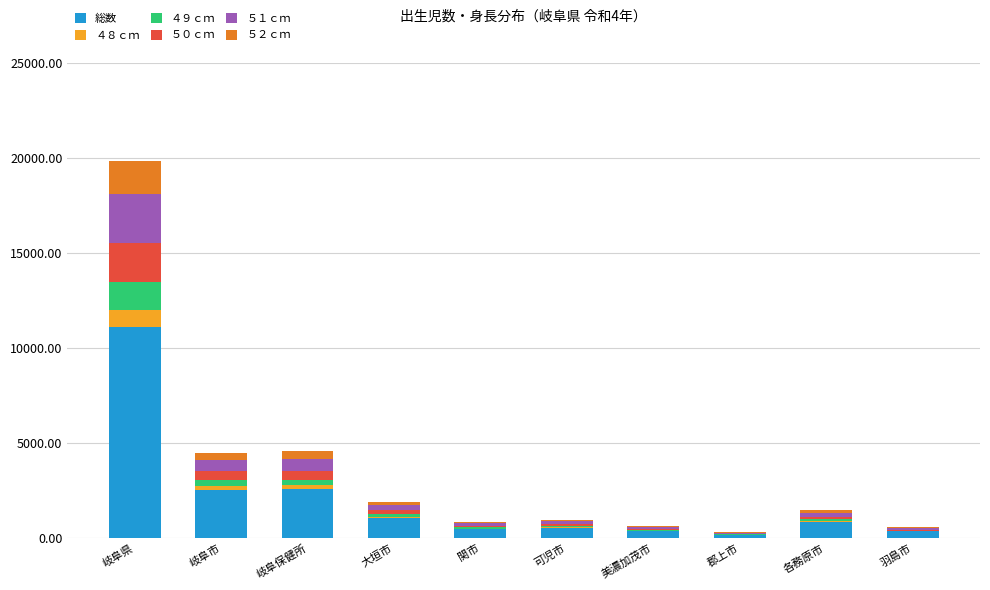

At which label does 総数 reach its peak?

岐阜県